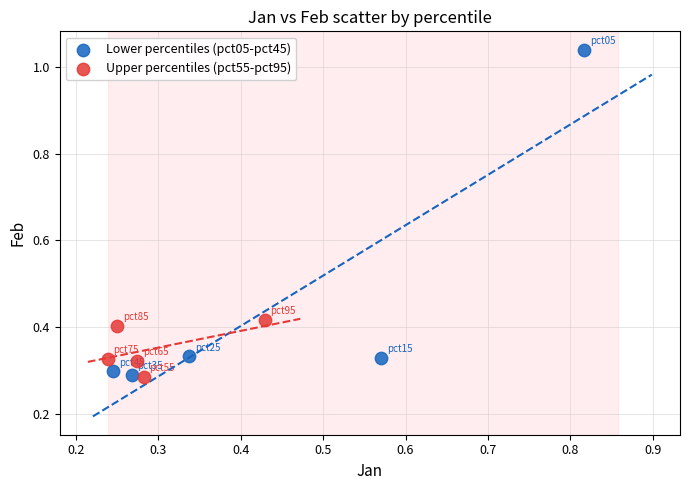

Which series reaches the maximum Y coordinate?

Lower percentiles (pct05-pct45)